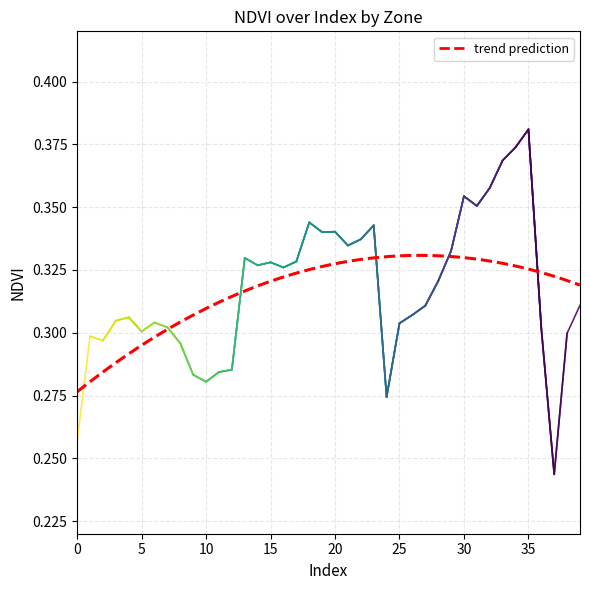

The chart shows a value of 0.3 at 9. True or false?

True